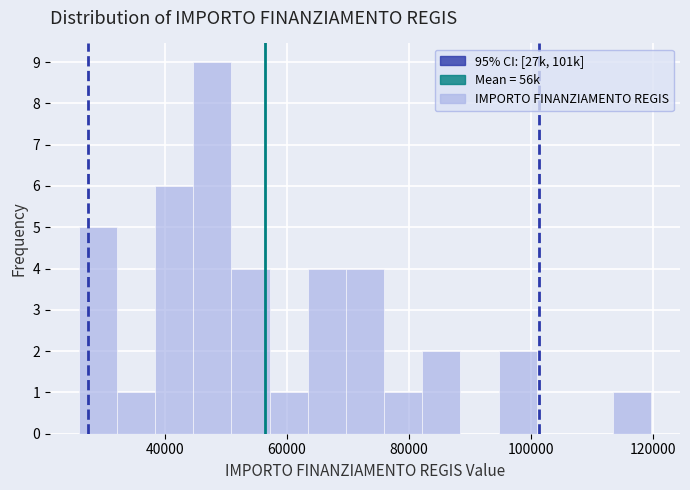

Read against the x-axis, roughly where is the centre of the tallest bar?

48000